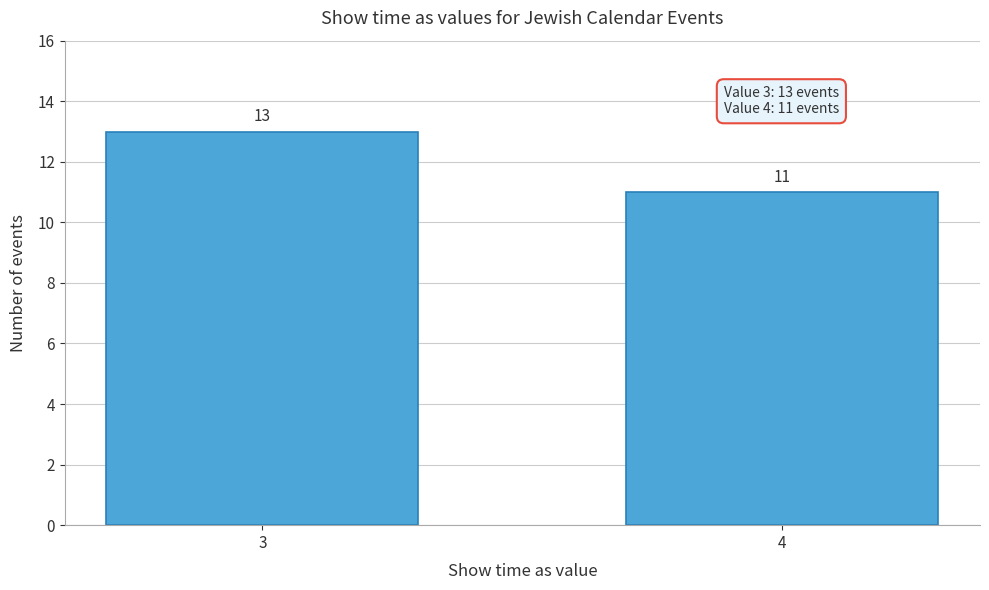

Reading right to left, list all the values displayed in this chart.

4=11	3=13